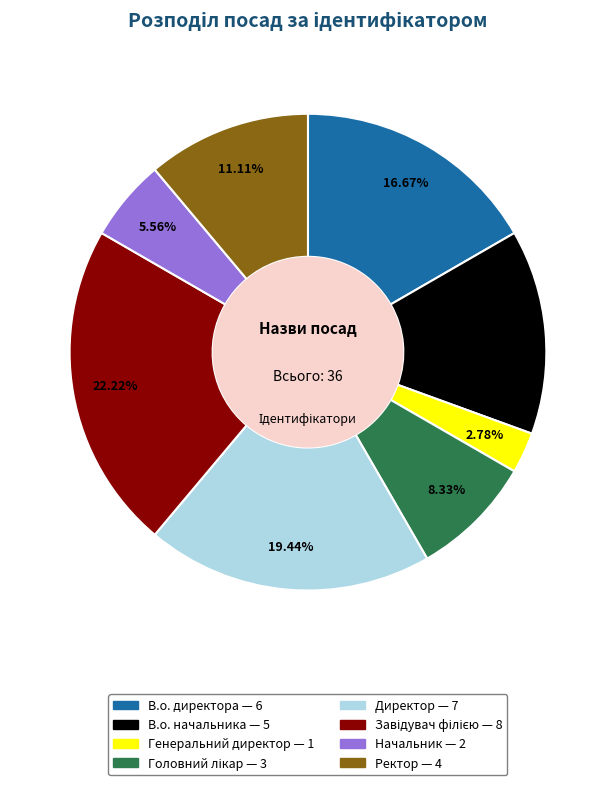

Which category has the smallest portion of the pie?

Генеральний директор